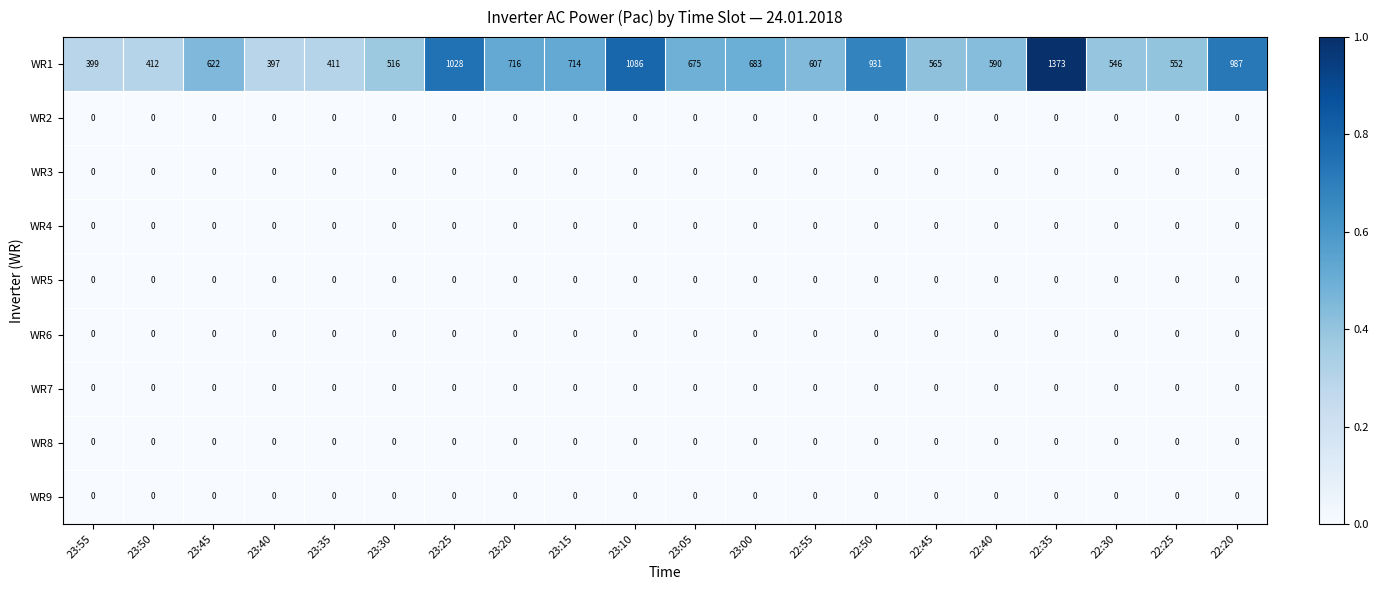

At which label is WR1 closest to 885?

22:50